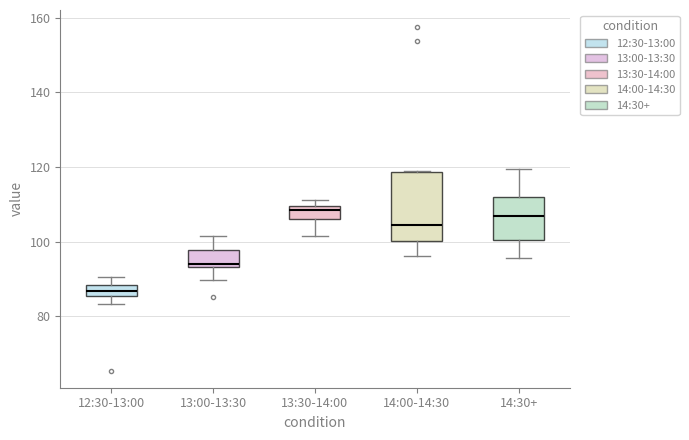

Which box is the tallest, from its lower edge to its upper edge?

14:00-14:30